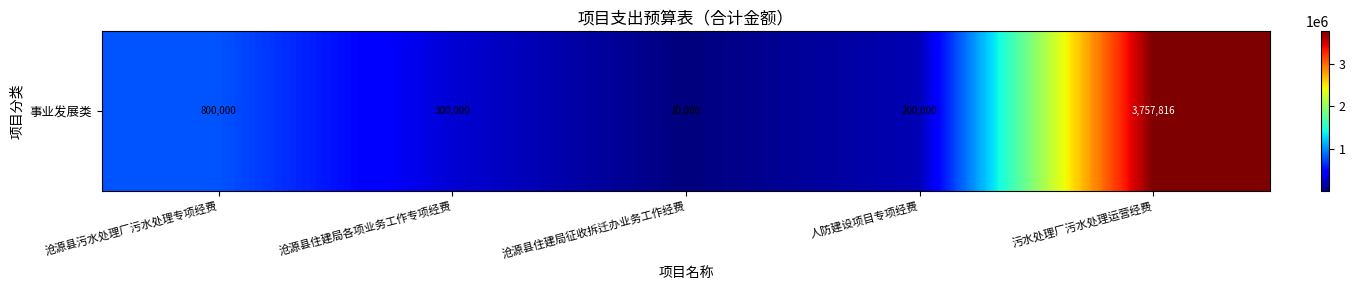

Which label corresponds to the largest value in the chart?

污水处理厂污水处理运营经费